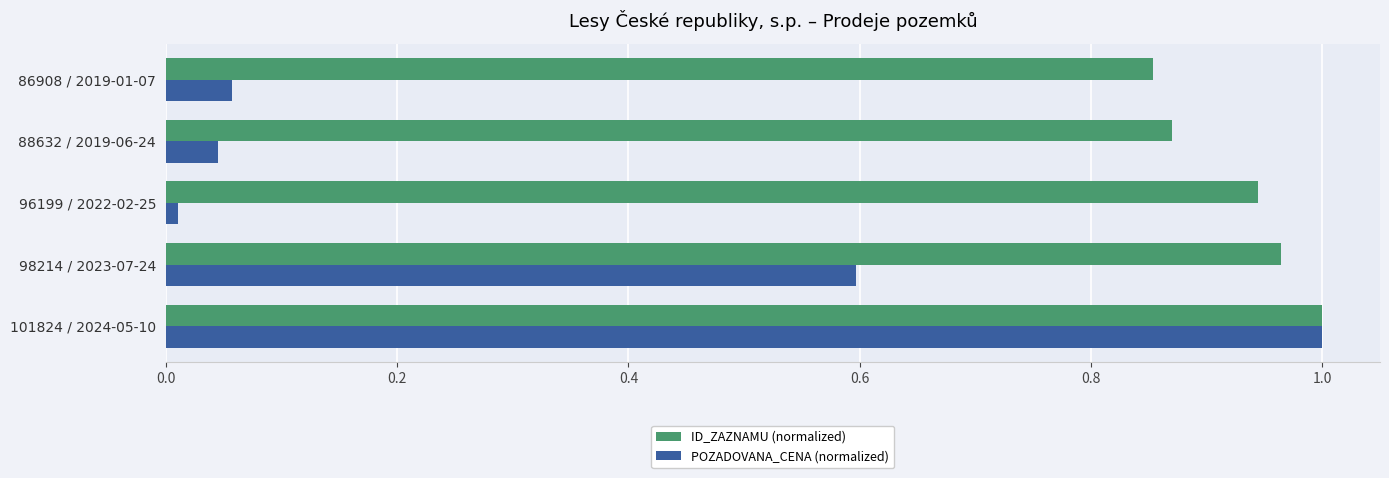

The value of POZADOVANA_CENA (normalized) at 101824 / 2024-05-10 is 1.0. True or false?

True